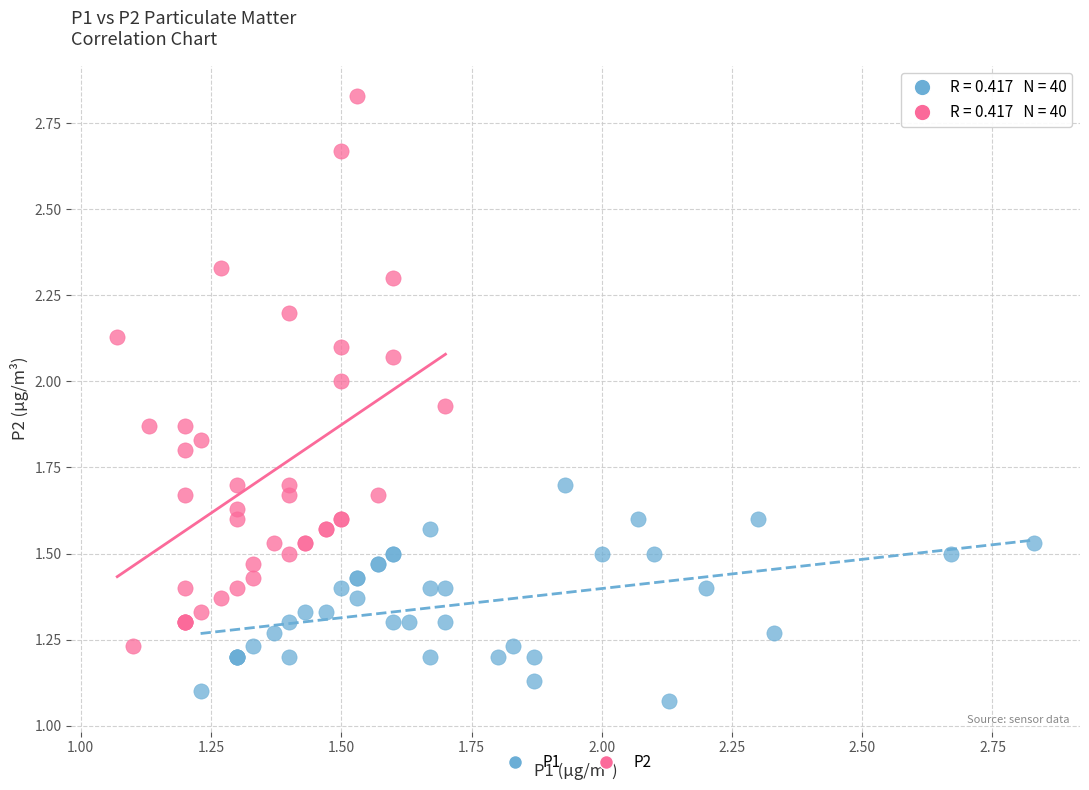

What are all the series names shown in the legend?

P1, P2